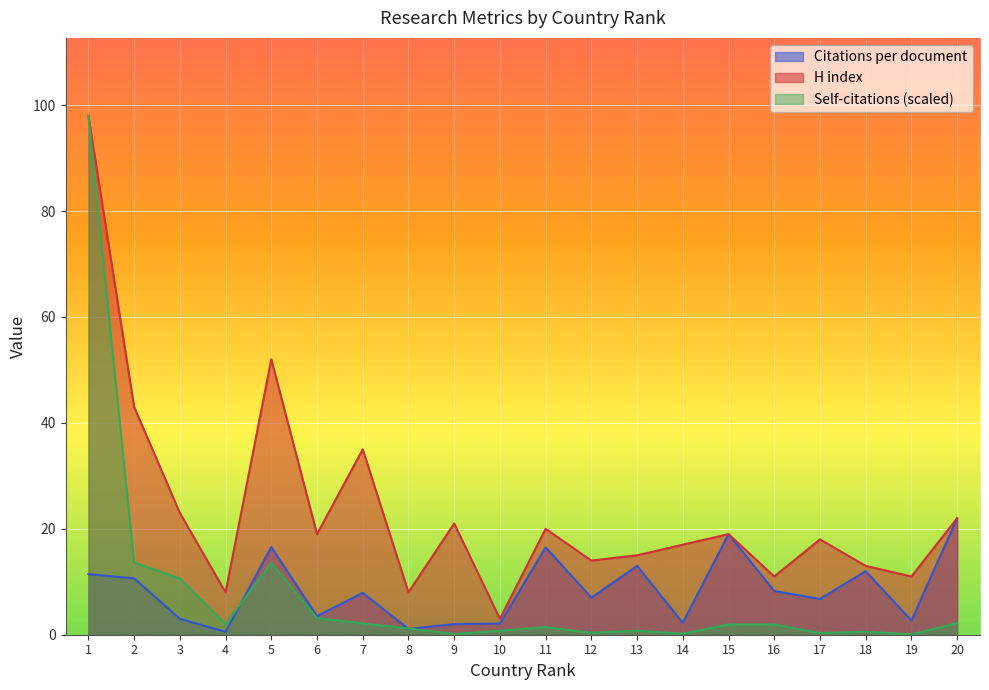

At which category does H index reach its first local valley?

4